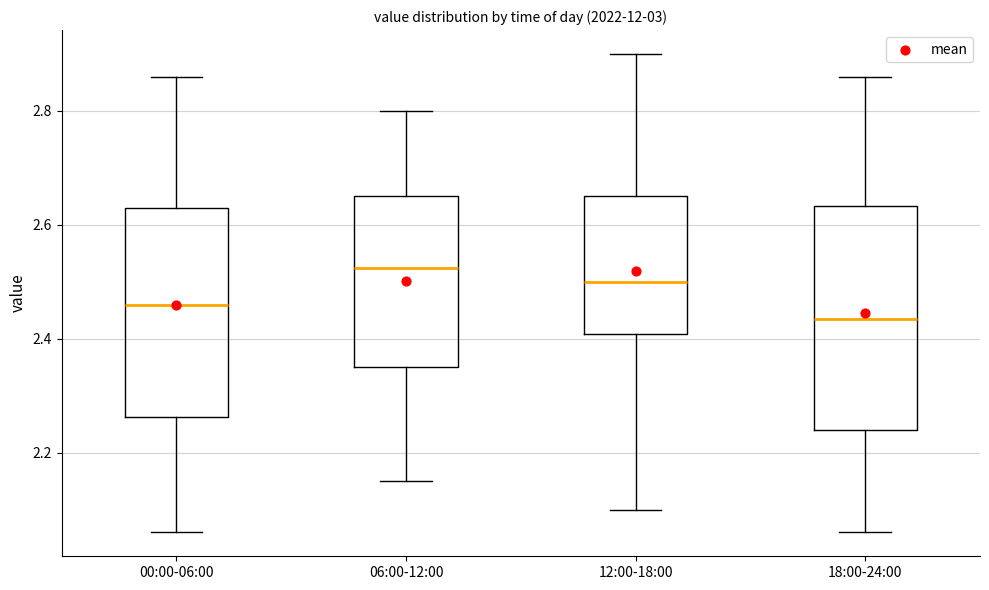

Where does the upper whisker of the box for 12:00-18:00 end on the y-axis? The values are not printed on the chart, so give them approximately, as read against the axis.

2.90